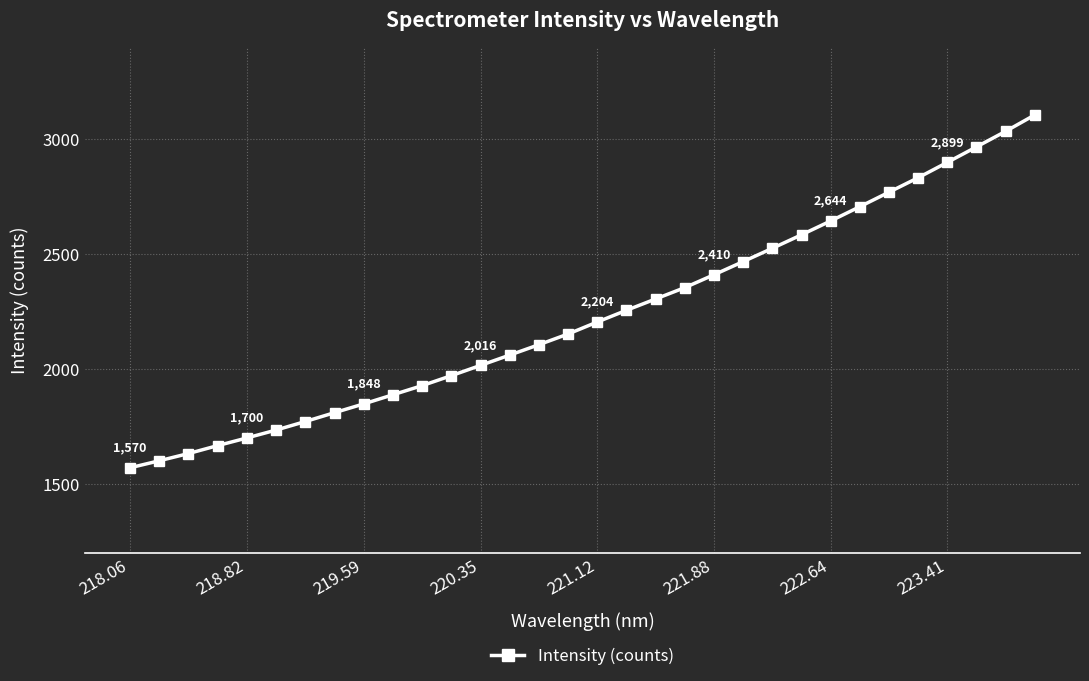

What is the difference between the maximum and minimum values?

1534.9